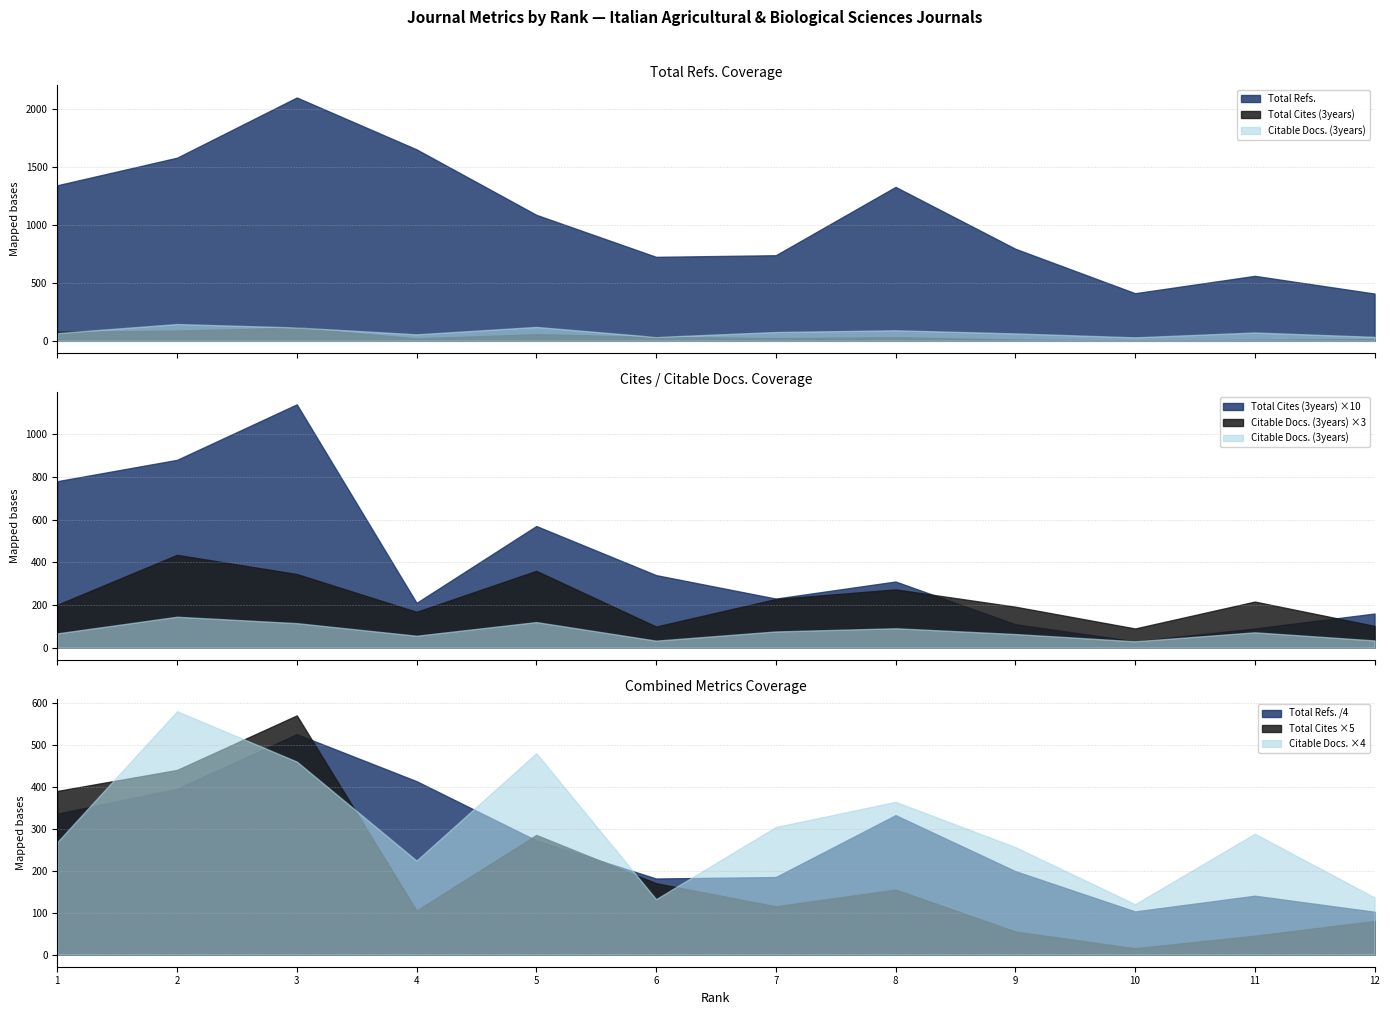

Which category has the lowest value in the Citable Docs. (3years) series?

10